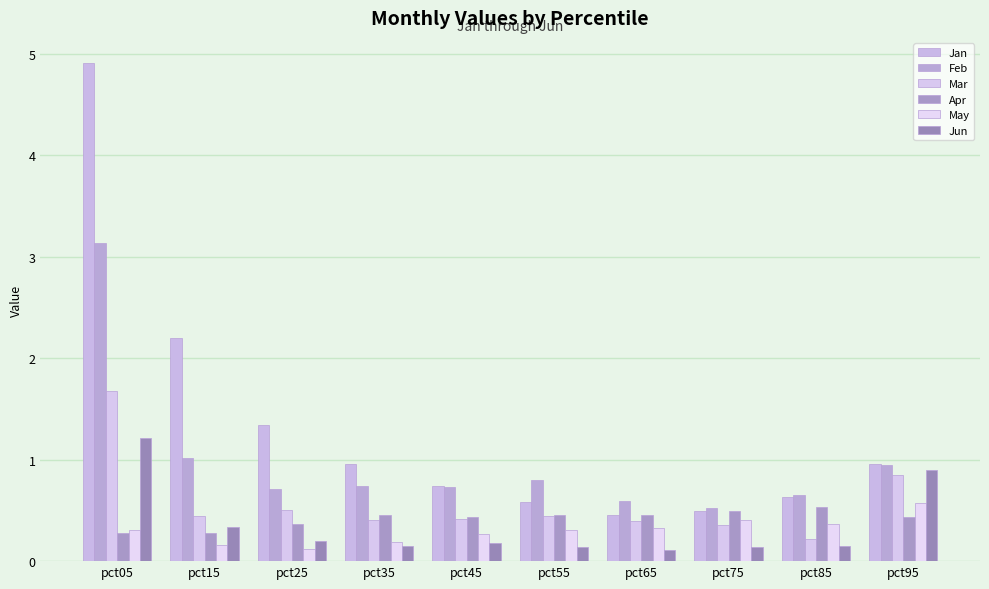

At which category does the chart reach its minimum across all series?

pct65